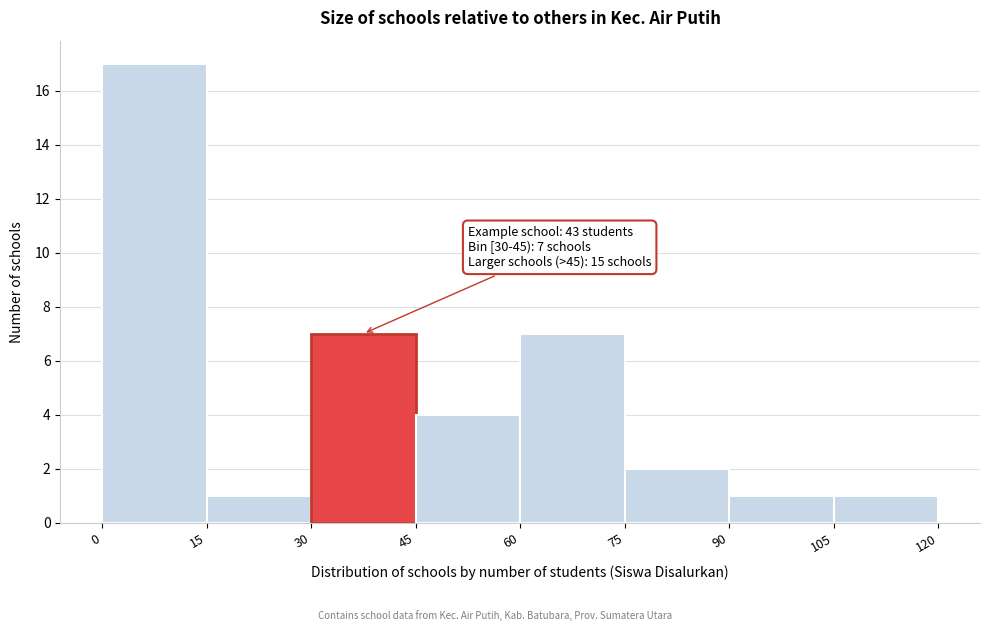

Over which range of the x-axis is the bar tallest?

0 to 15